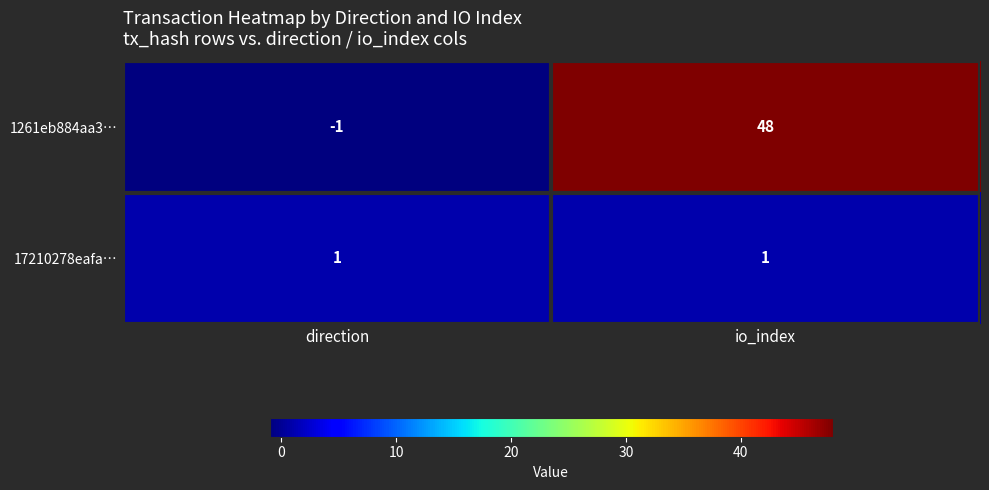

List the series in order of their peak value, highest first.

1261eb884aa3…, 17210278eafa…